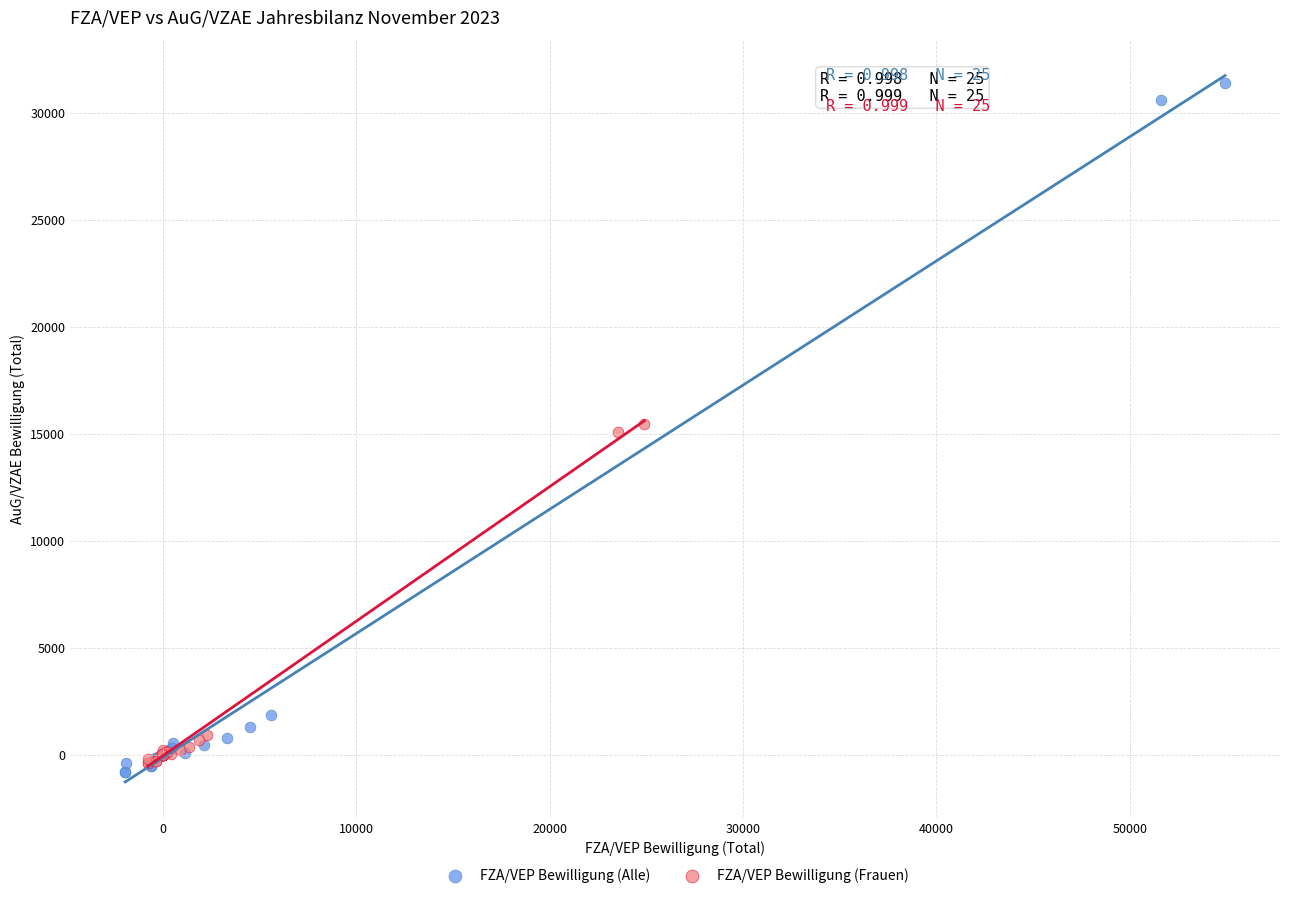

Which series has the largest Y range (max minus min)?

FZA/VEP Bewilligung (Alle)